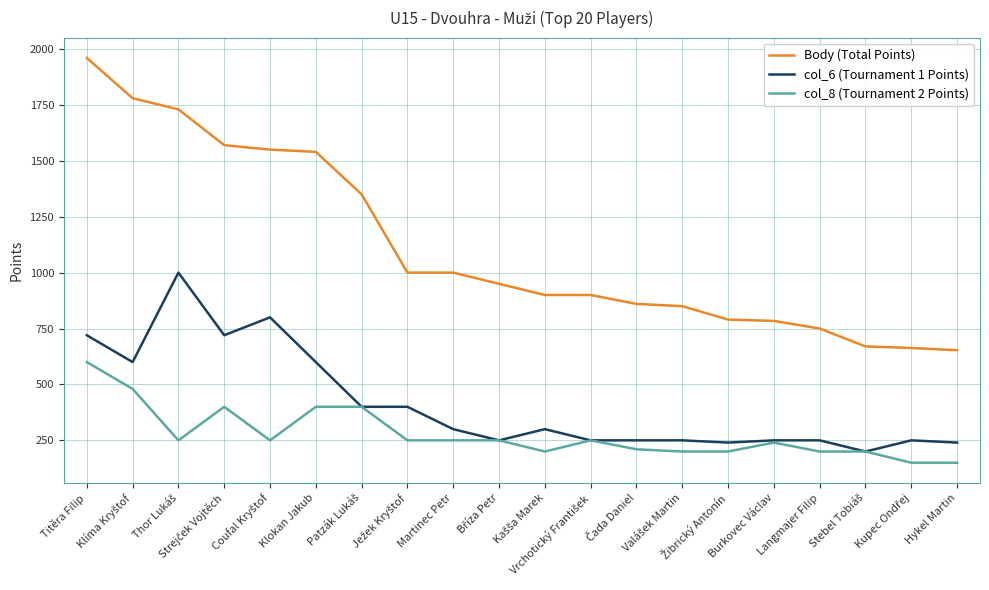

List the series in order of their overall mean, highest first.

Body (Total Points), col_6 (Tournament 1 Points), col_8 (Tournament 2 Points)